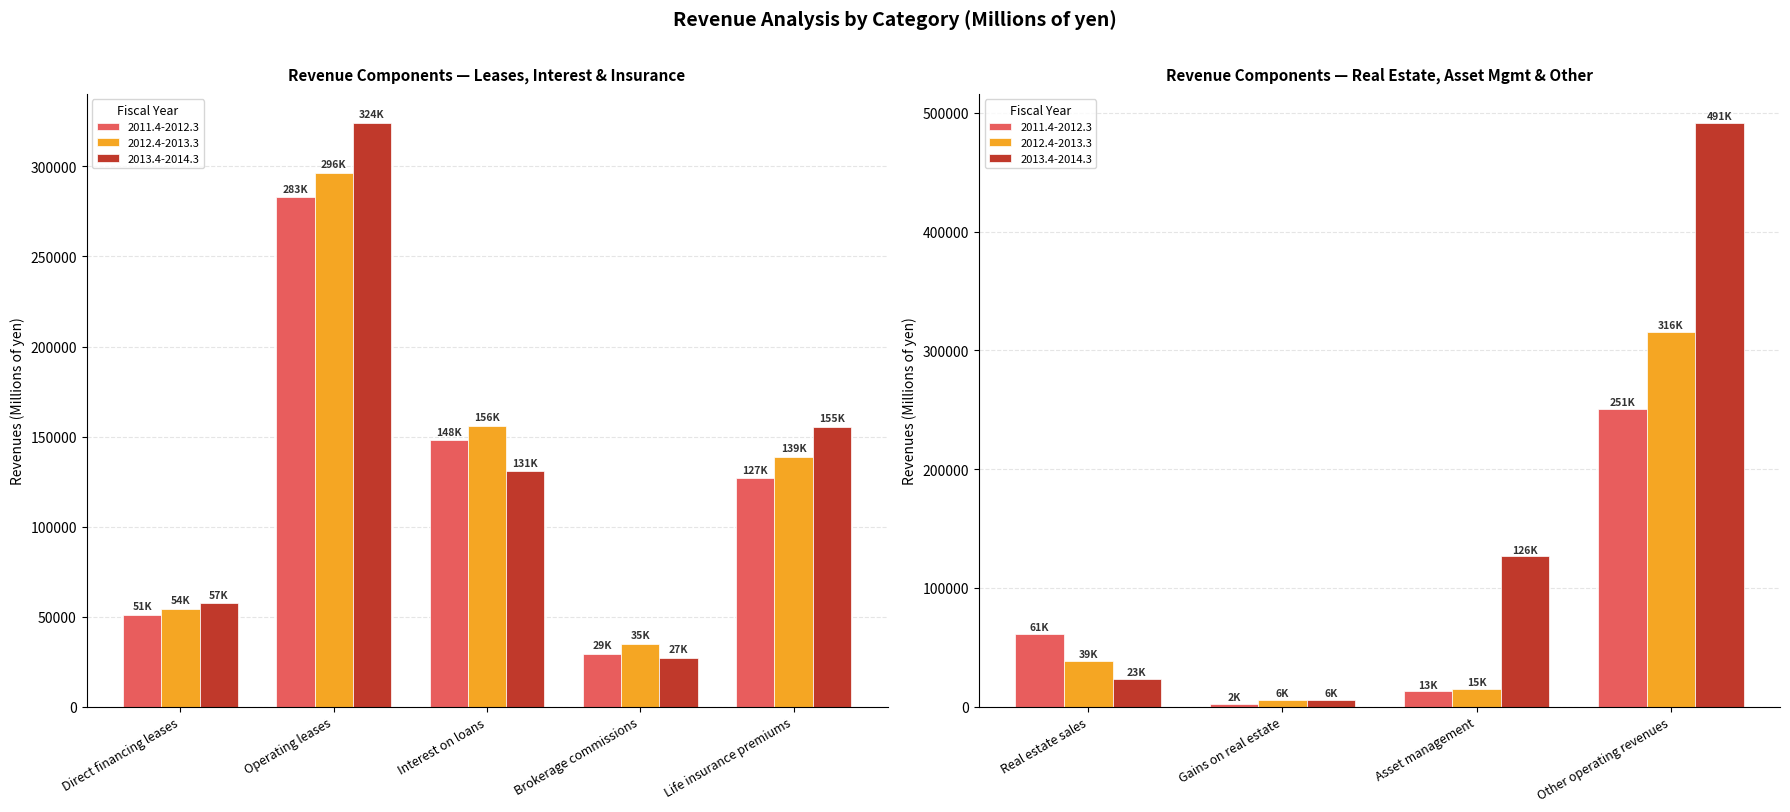

Which series has the widest spread of values?

2013.4-2014.3